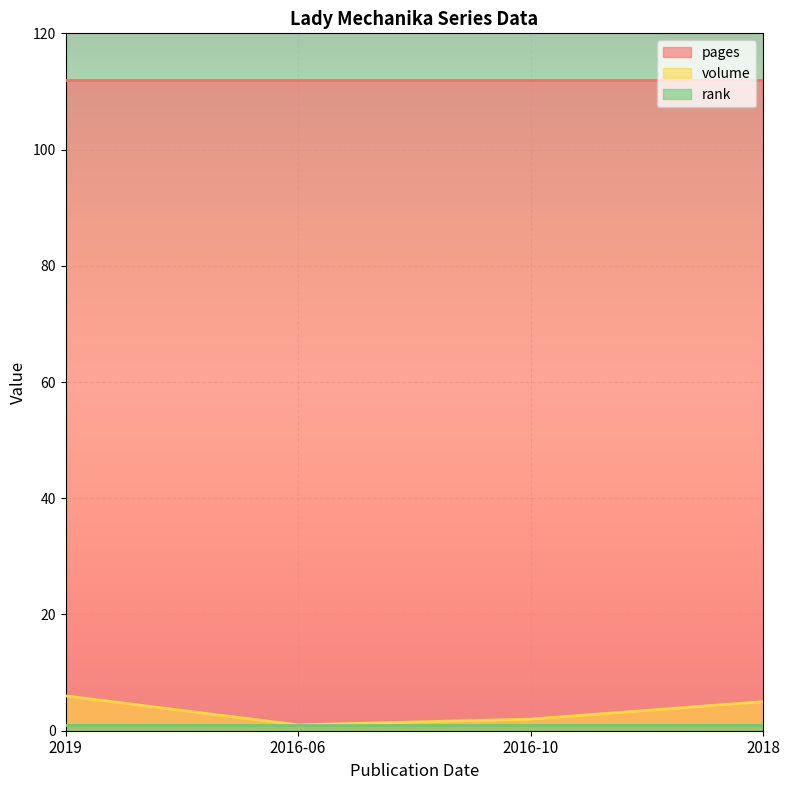

What is the spread (max minus min) of values at 2019?

111